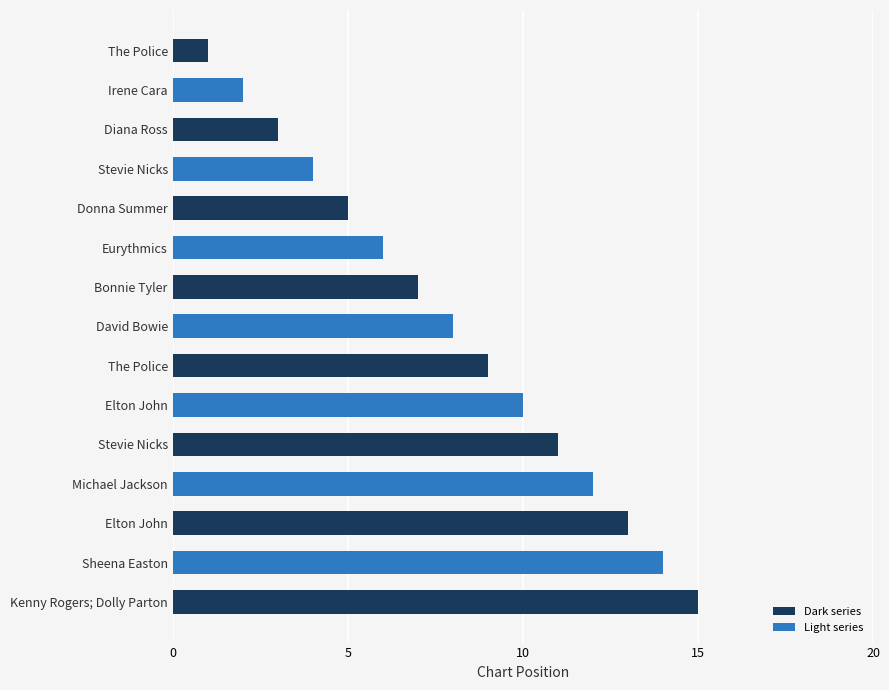

What is the greatest value displayed?

15